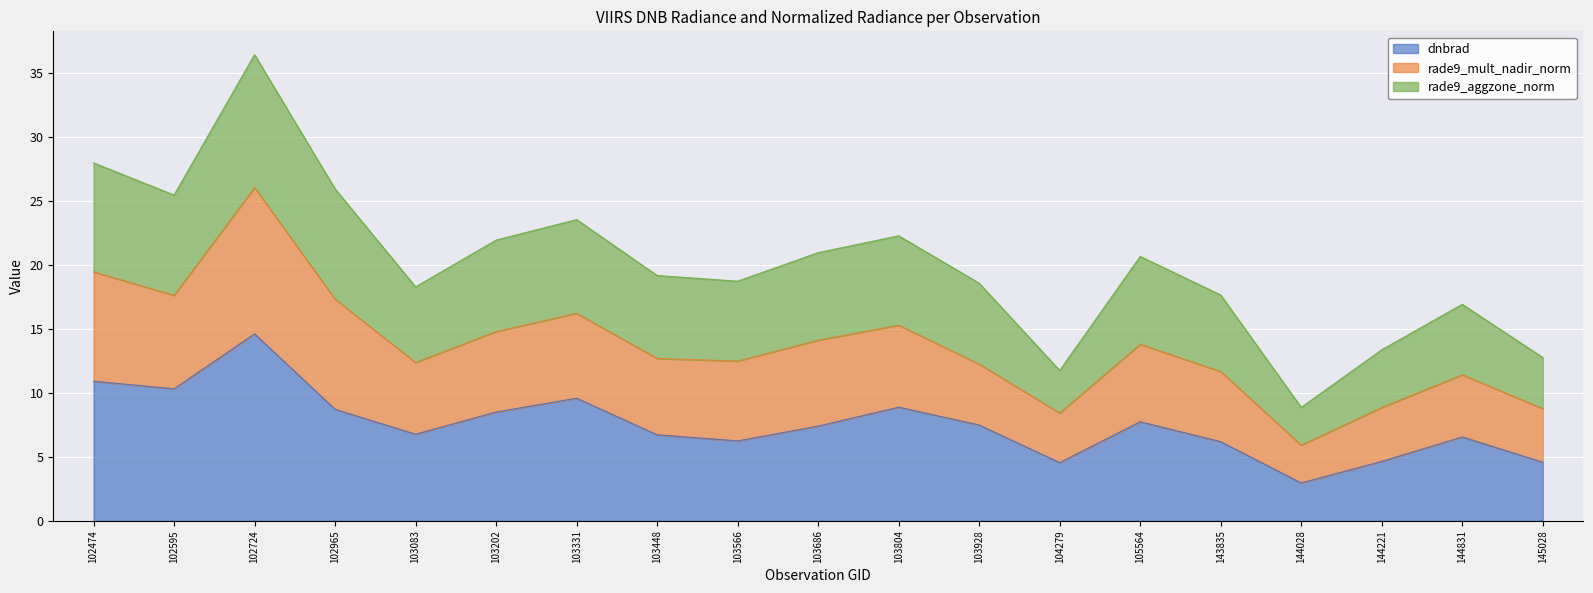

At how many categories does at least one series exceed 3?

19